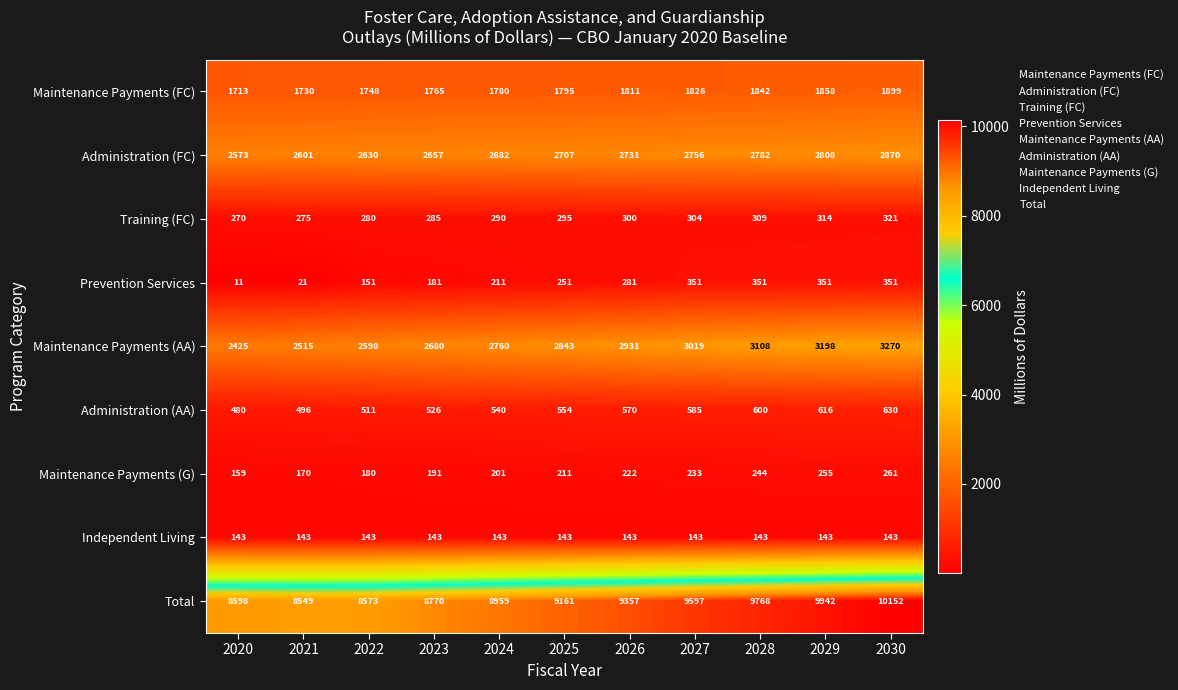

Rank the series by their maximum value, from lowest to highest.

Independent Living, Maintenance Payments (G), Training (FC), Prevention Services, Administration (AA), Maintenance Payments (FC), Administration (FC), Maintenance Payments (AA), Total